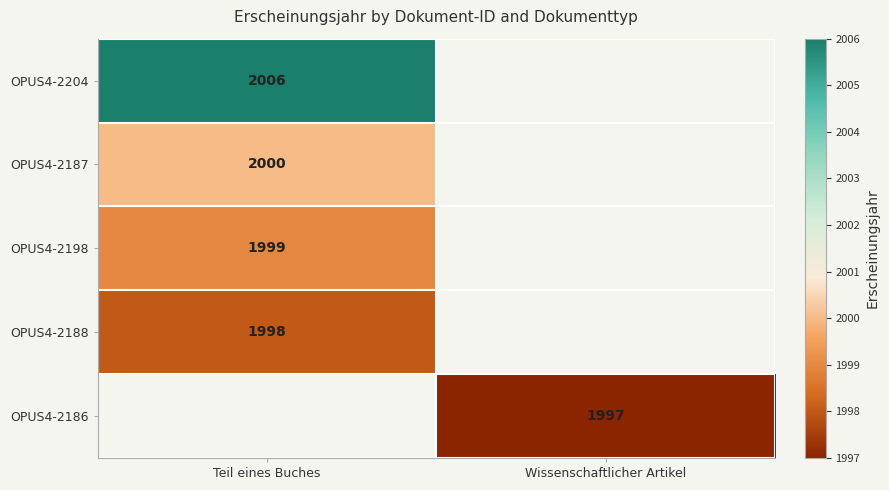

How many distinct data groups are displayed?

5